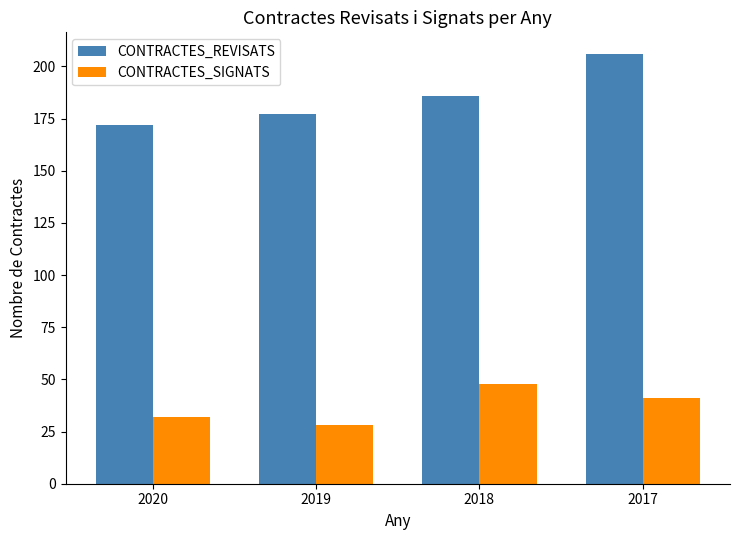

What is the approximate value of CONTRACTES_REVISATS at 2018, to the nearest 10?

190